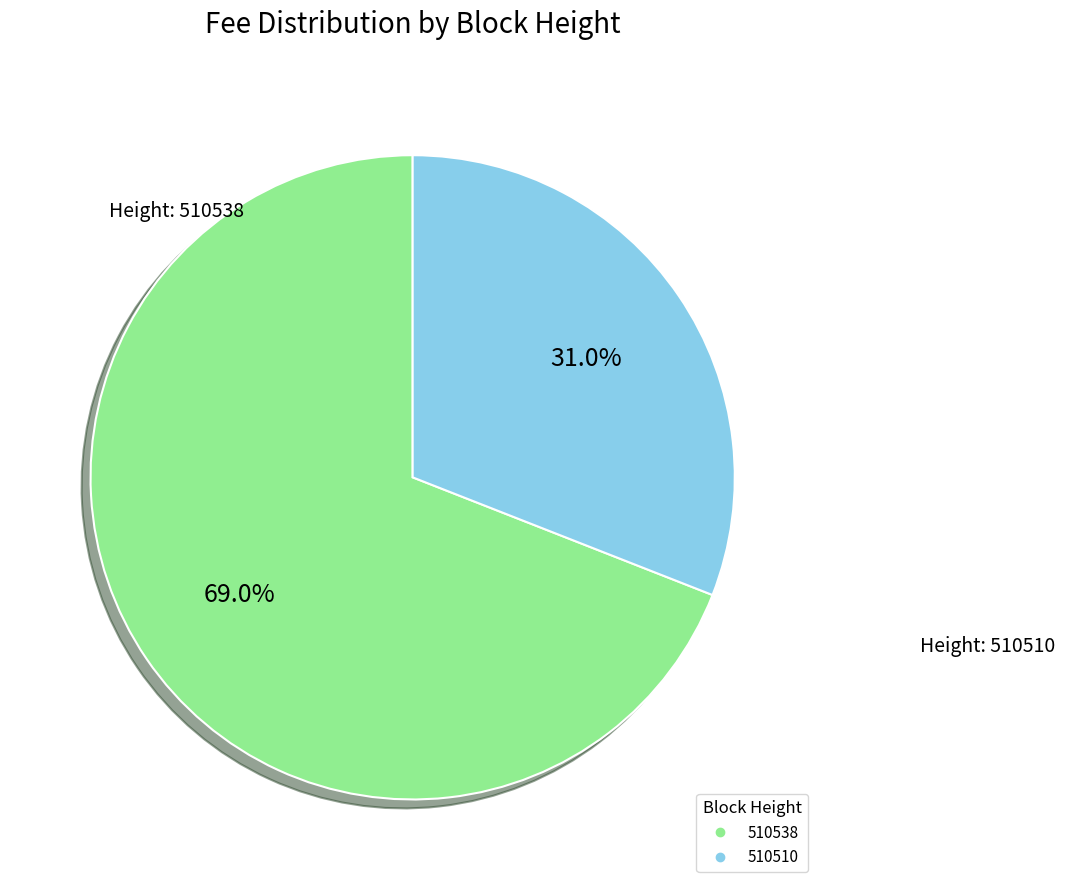

Which category has the smallest portion of the pie?

510510